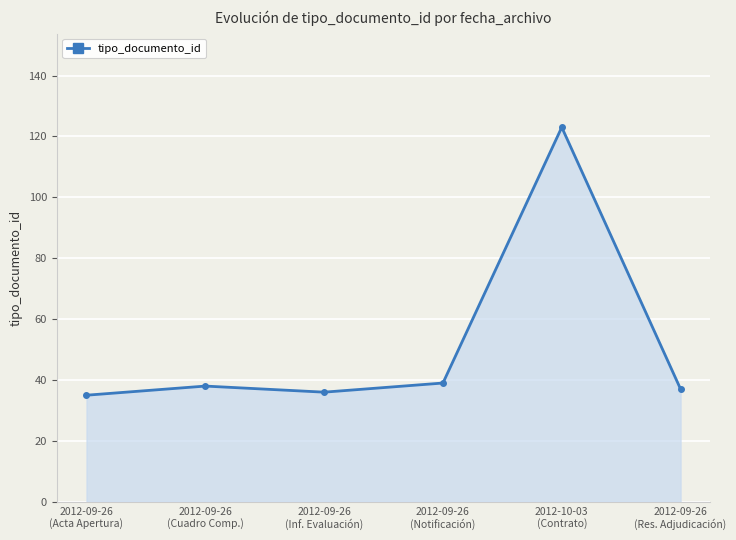

What is the minimum value shown in the chart?

35